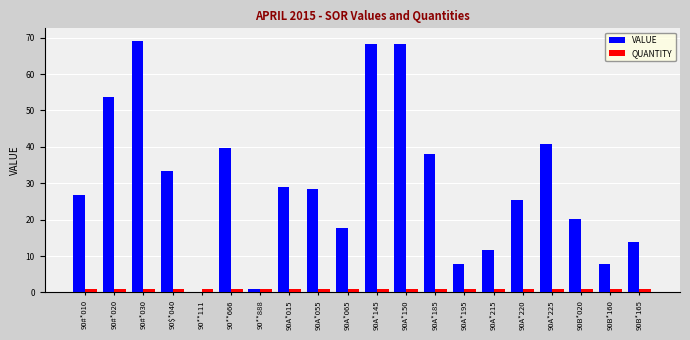

The value of VALUE at 90$*040 is 33.5. True or false?

True